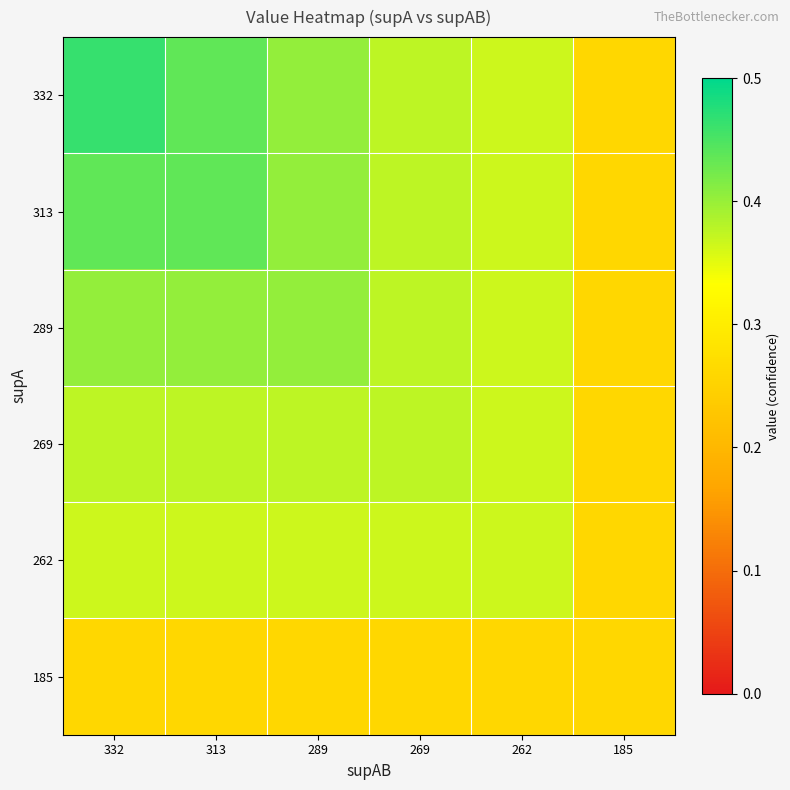

At 289, list the series in order from smallest to largest.

185, 262, 269, 289, 332, 313